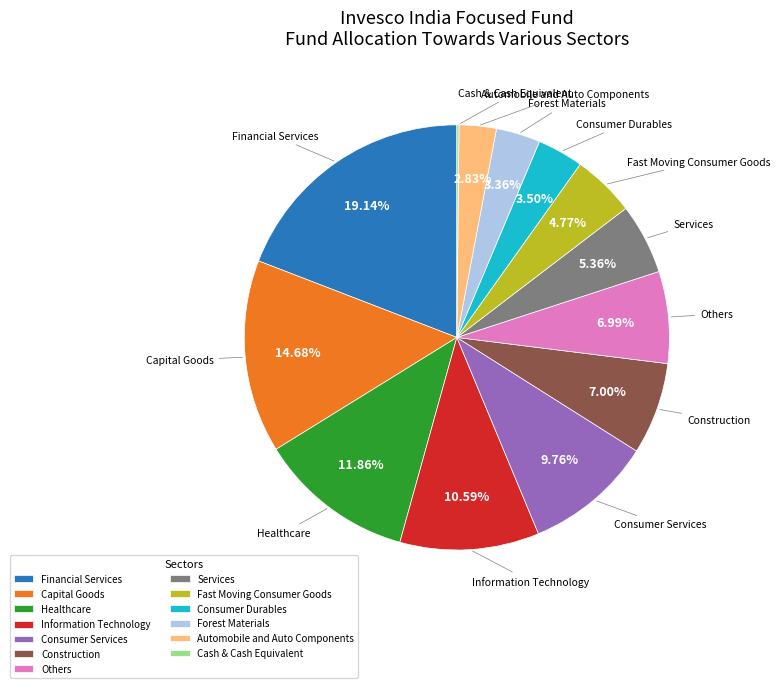

What is the largest slice in the pie chart?

Financial Services